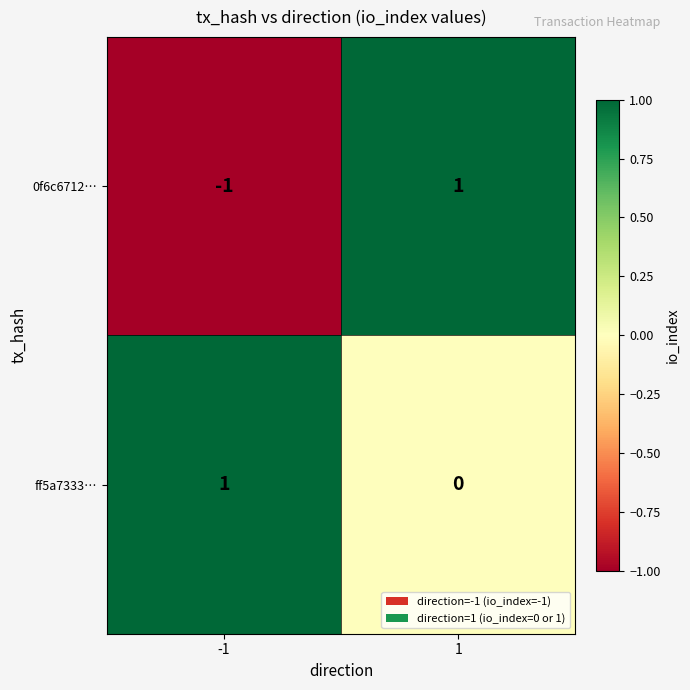

The value of 0f6c6712… at 1 is 0. True or false?

False